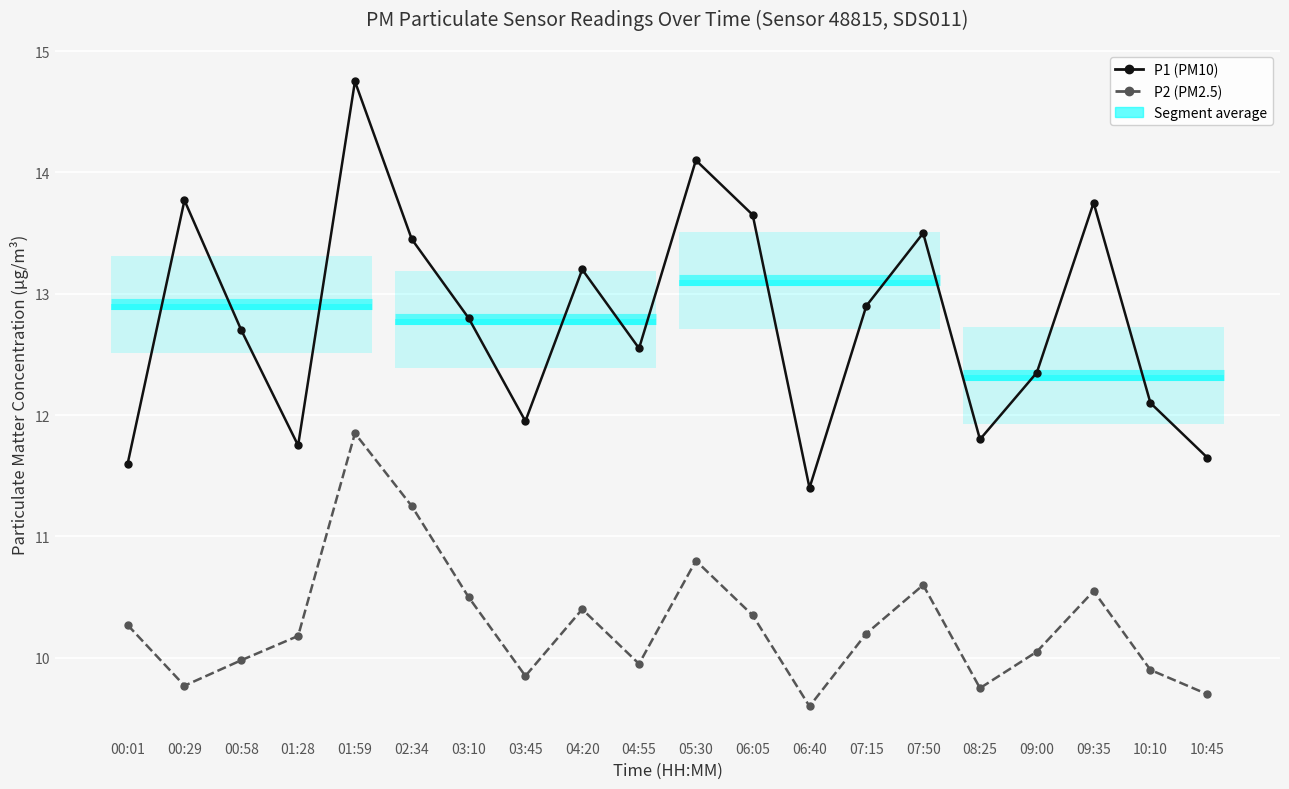

What is the difference between the second highest and minimum values in the P1 (PM10) series?

2.7